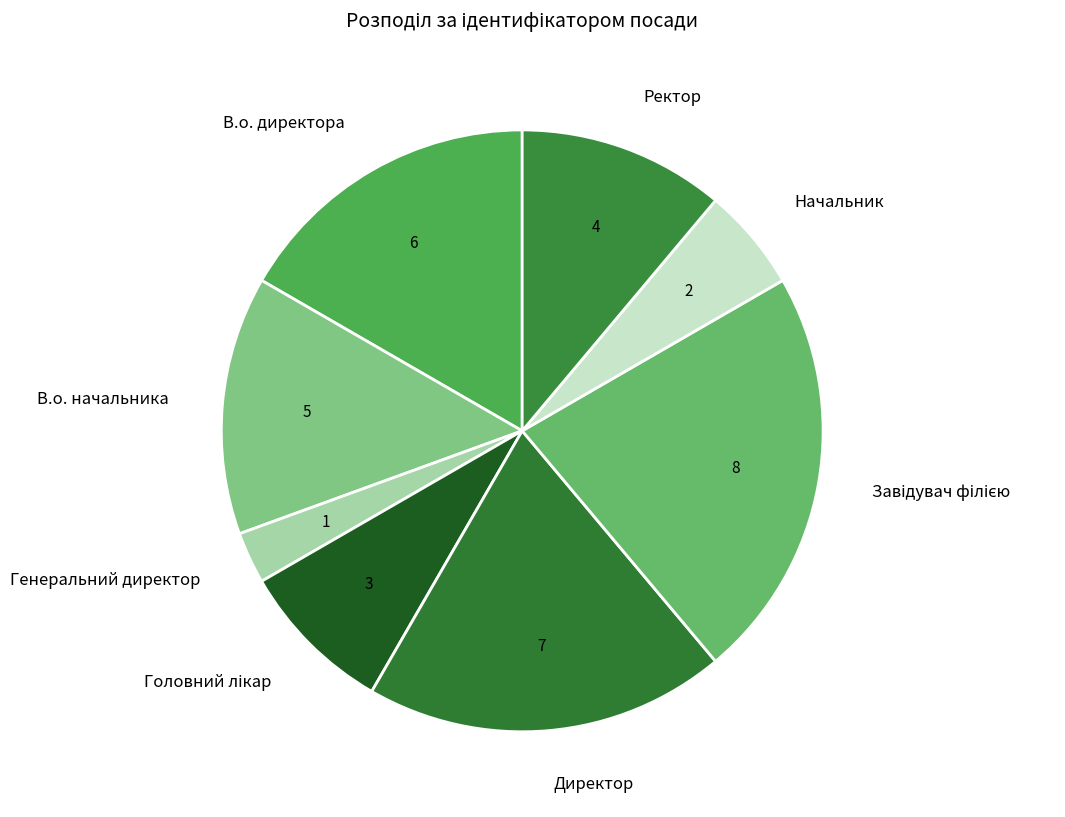

True or false: Ректор accounts for 11% of the total.

True